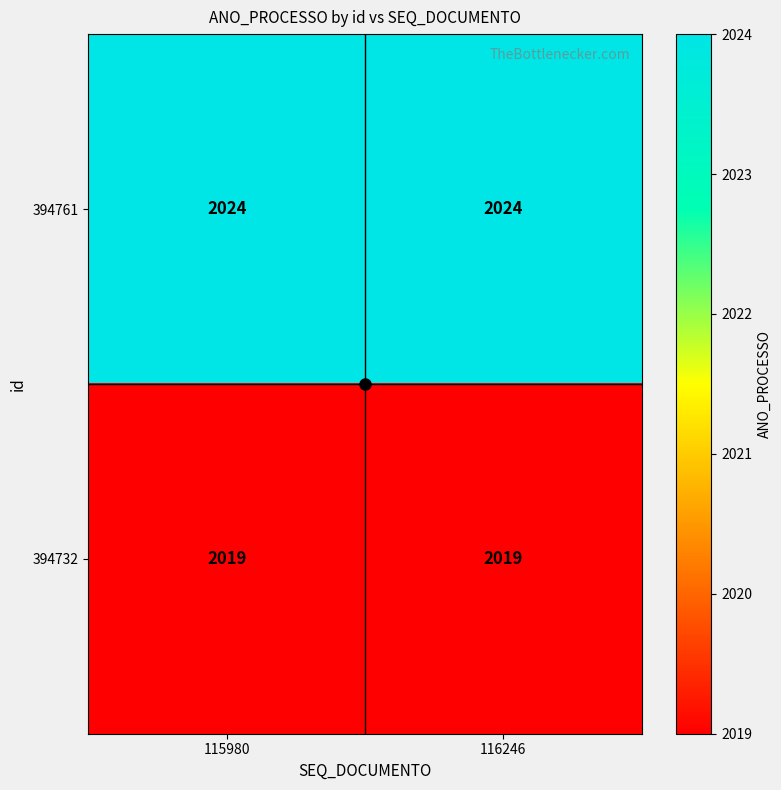

Rank the series by their average value, from lowest to highest.

394732, 394761